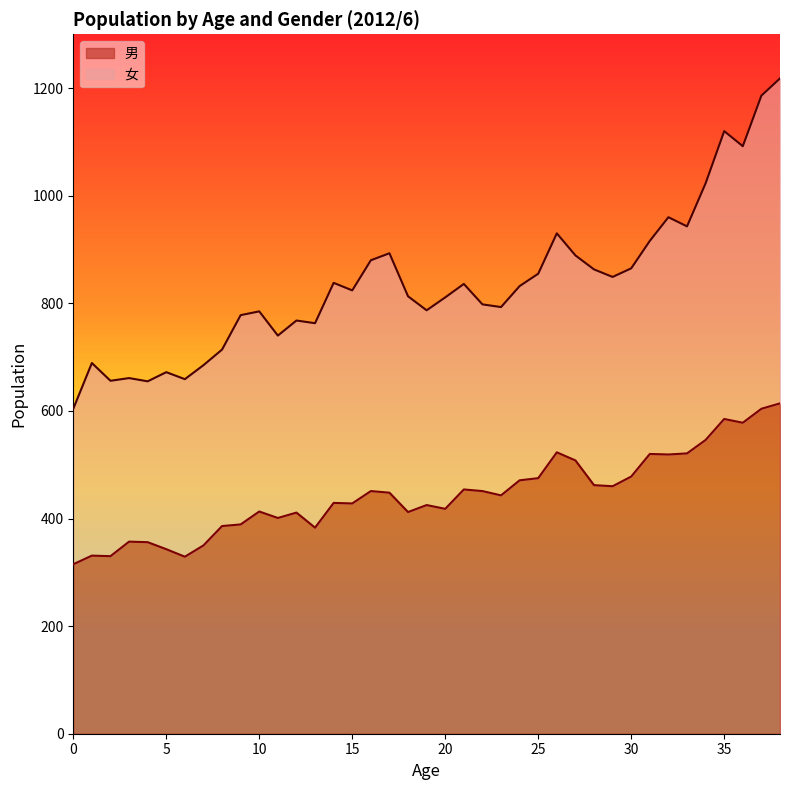

Between 5 and 20, which is larger?

20